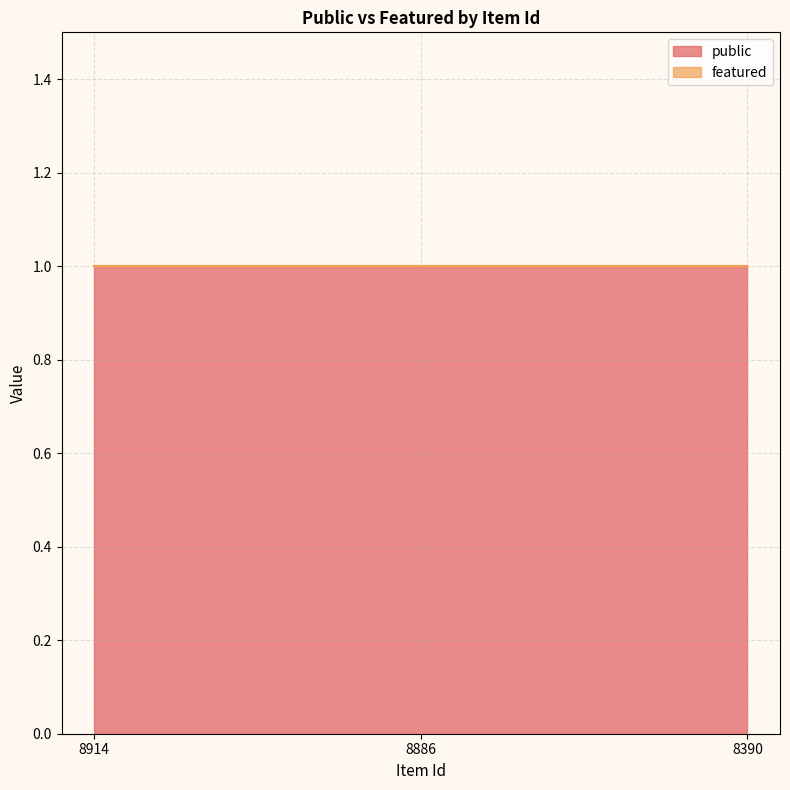

What is the total value across all series at 8886?

1